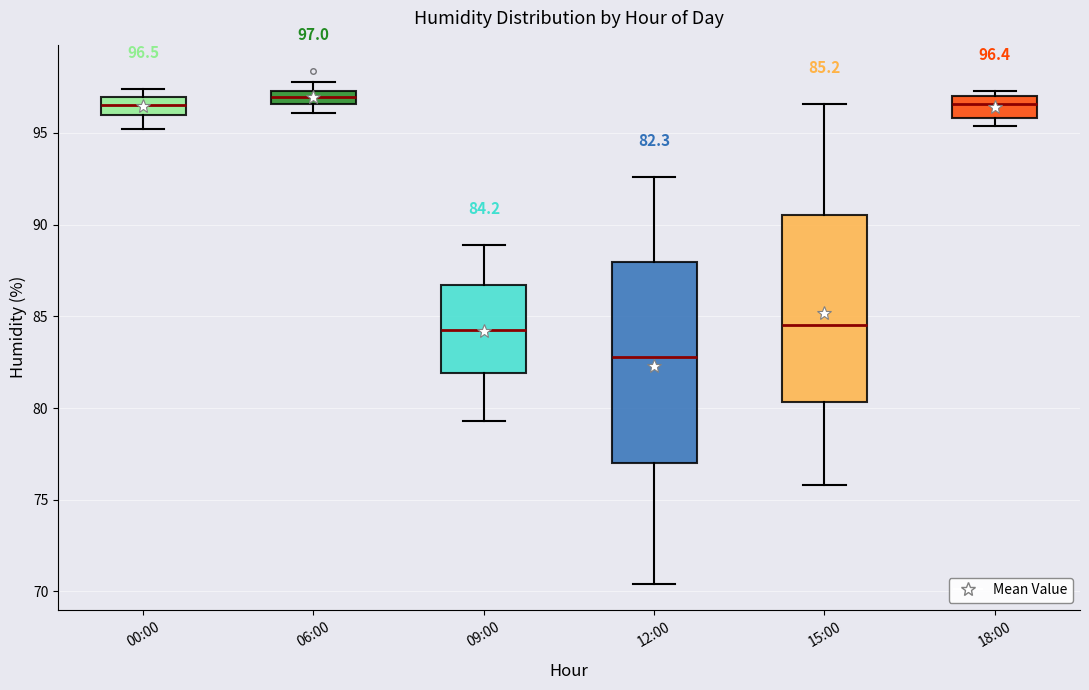

Comparing the boxes themselves (not the whiskers), which one is the tallest?

12:00